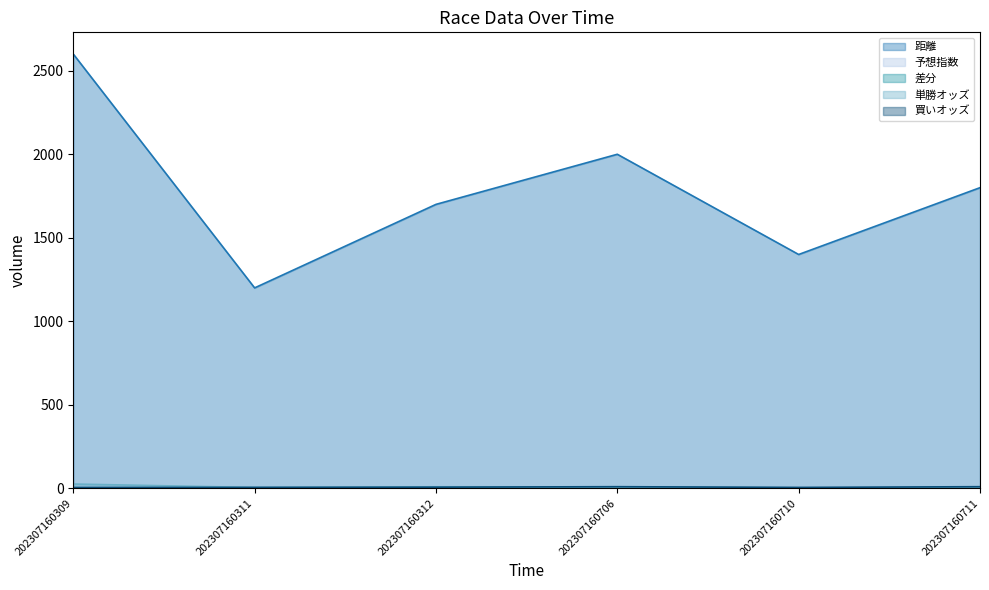

True or false: 予想指数 and 距離 intersect in this chart.

False